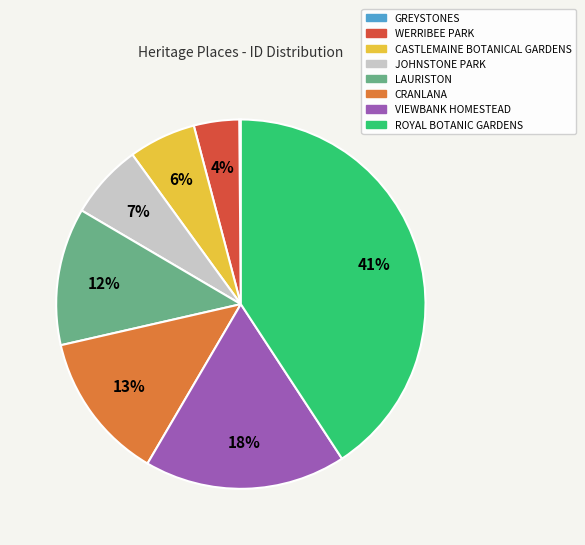

Is it true that CASTLEMAINE BOTANICAL GARDENS is 17% of the pie?

False